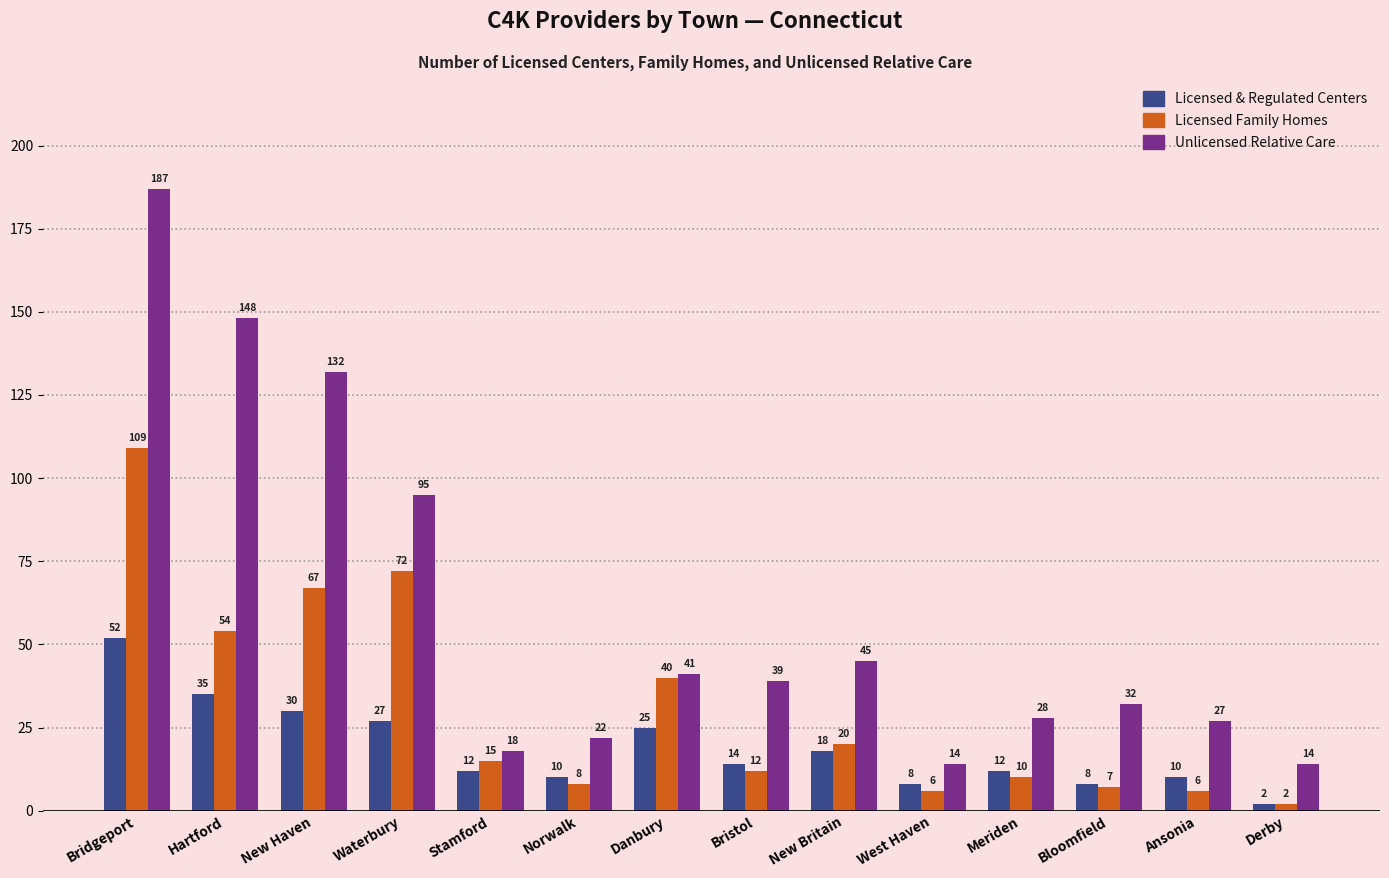

Is the value of Licensed & Regulated Centers at West Haven greater than the value of Unlicensed Relative Care at Meriden?

No